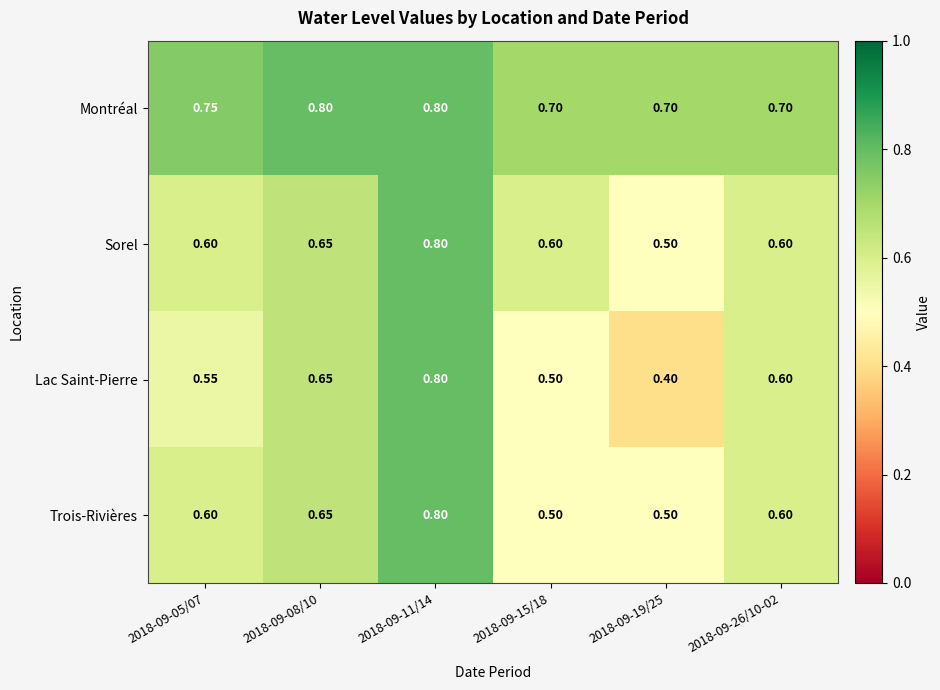

Between 2018-09-05/07 and 2018-09-19/25, which series saw the biggest shift?

Lac Saint-Pierre